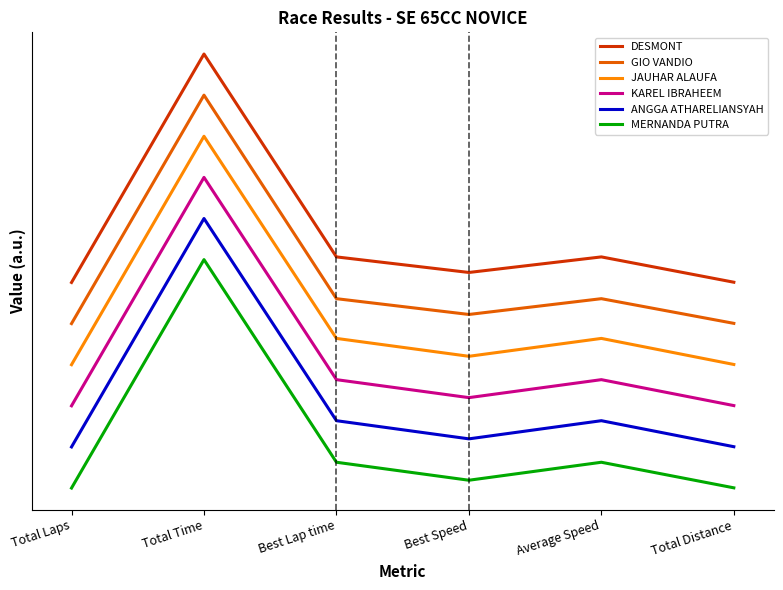

Reading left to right, extract all data points from this chart.

DESMONT: Total Laps=0.9	Total Time=1.9	Best Lap time=1.0	Best Speed=0.9	Average Speed=1.0	Total Distance=0.9
GIO VANDIO: Total Laps=0.7	Total Time=1.7	Best Lap time=0.8	Best Speed=0.8	Average Speed=0.8	Total Distance=0.7
JAUHAR ALAUFA: Total Laps=0.5	Total Time=1.5	Best Lap time=0.7	Best Speed=0.6	Average Speed=0.7	Total Distance=0.5
KAREL IBRAHEEM: Total Laps=0.4	Total Time=1.4	Best Lap time=0.5	Best Speed=0.4	Average Speed=0.5	Total Distance=0.4
ANGGA ATHARELIANSYAH: Total Laps=0.2	Total Time=1.2	Best Lap time=0.3	Best Speed=0.2	Average Speed=0.3	Total Distance=0.2
MERNANDA PUTRA: Total Laps=0.0	Total Time=1.0	Best Lap time=0.1	Best Speed=0.0	Average Speed=0.1	Total Distance=0.0